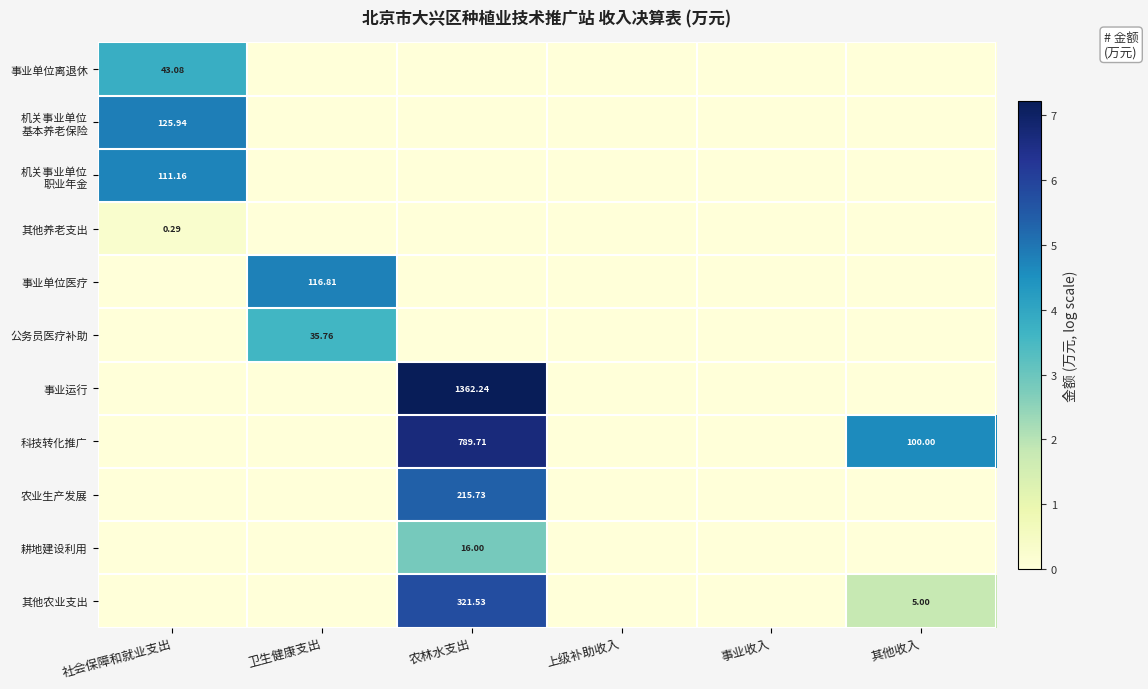

Which series has the largest total across all categories?

科技转化推广